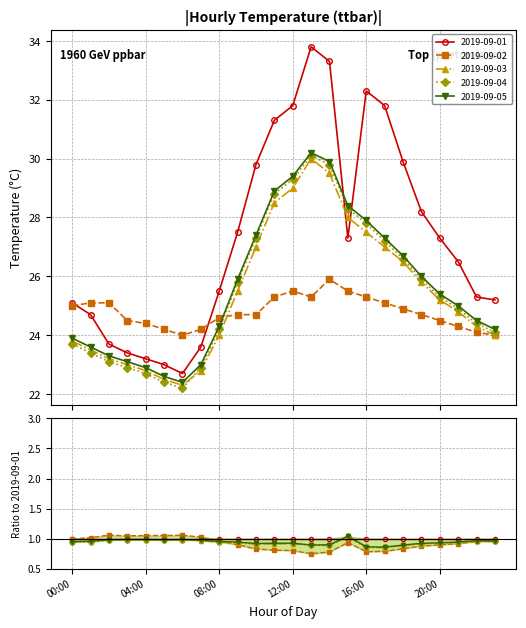

True or false: 2019-09-03 has a value of 23.0 at 03:00.

True